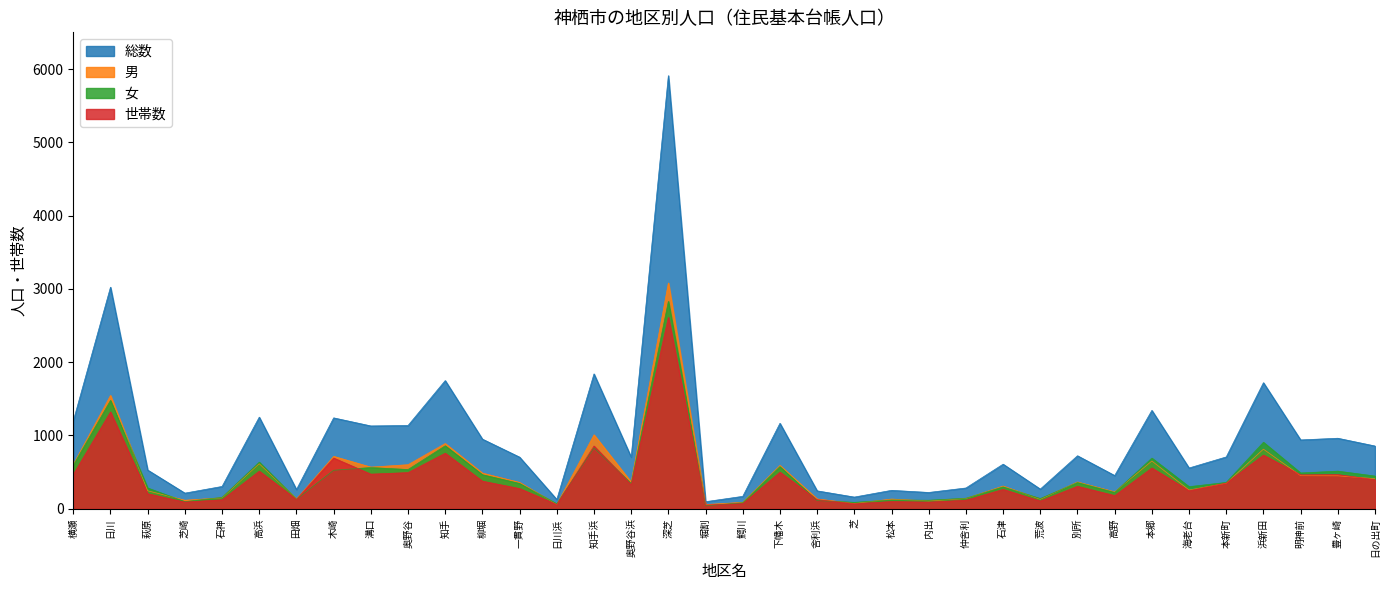

How many data points in 男 are above 363?

17